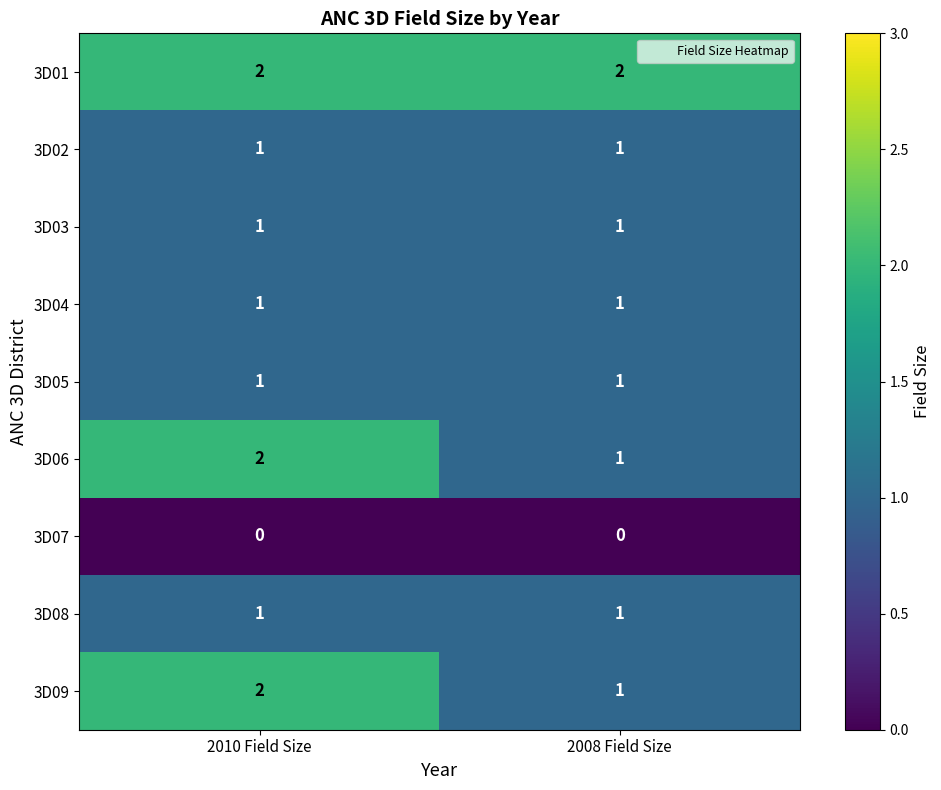

What is the sum of the 3D01 values at 2008 Field Size and 2010 Field Size?

4